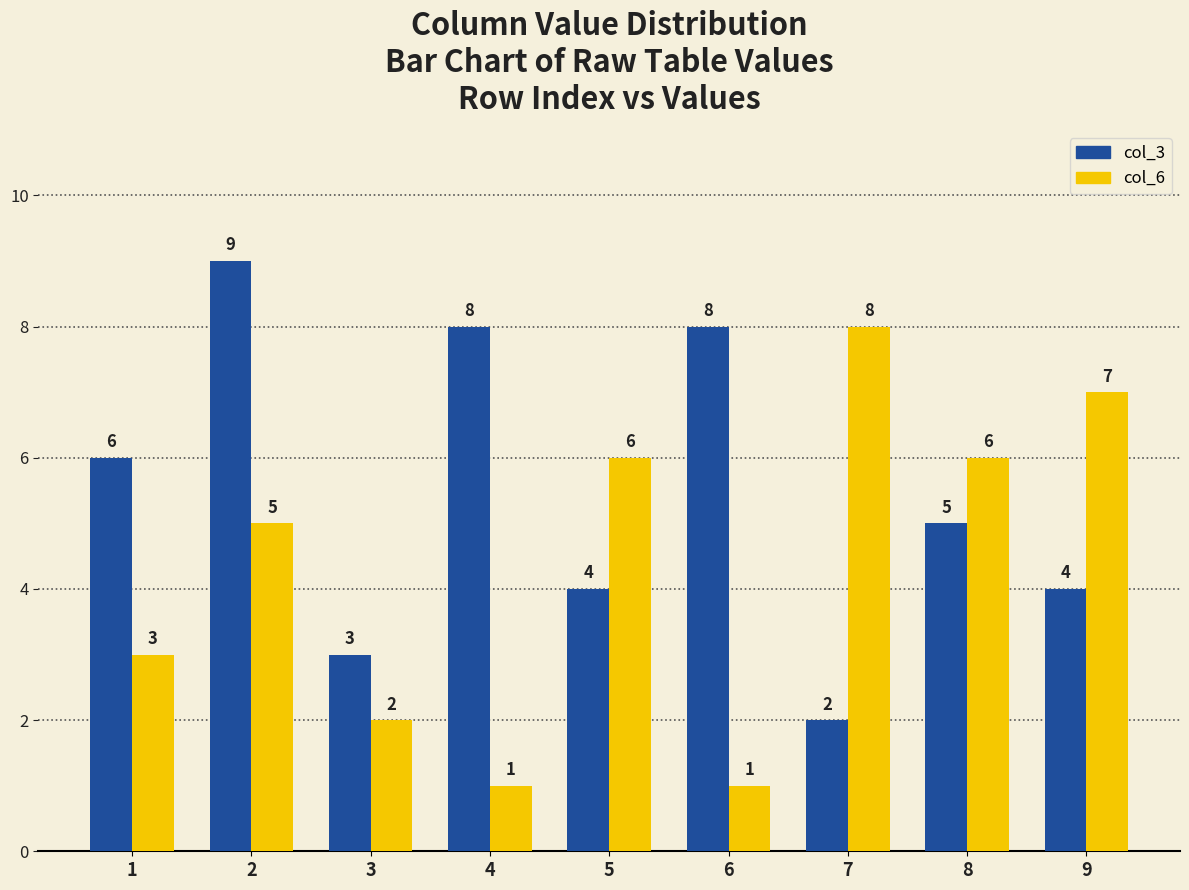

Where is col_3 nearest to the value 5?

8